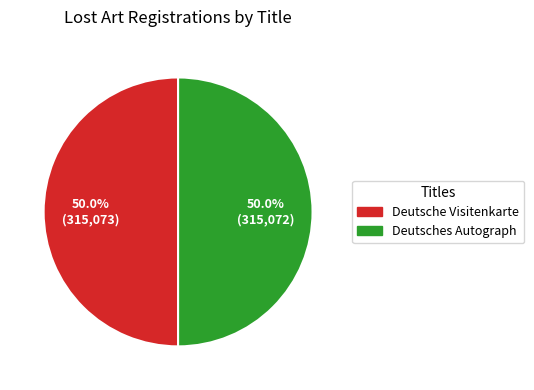

What portion of the pie excludes Deutsche Visitenkarte?

50.0%